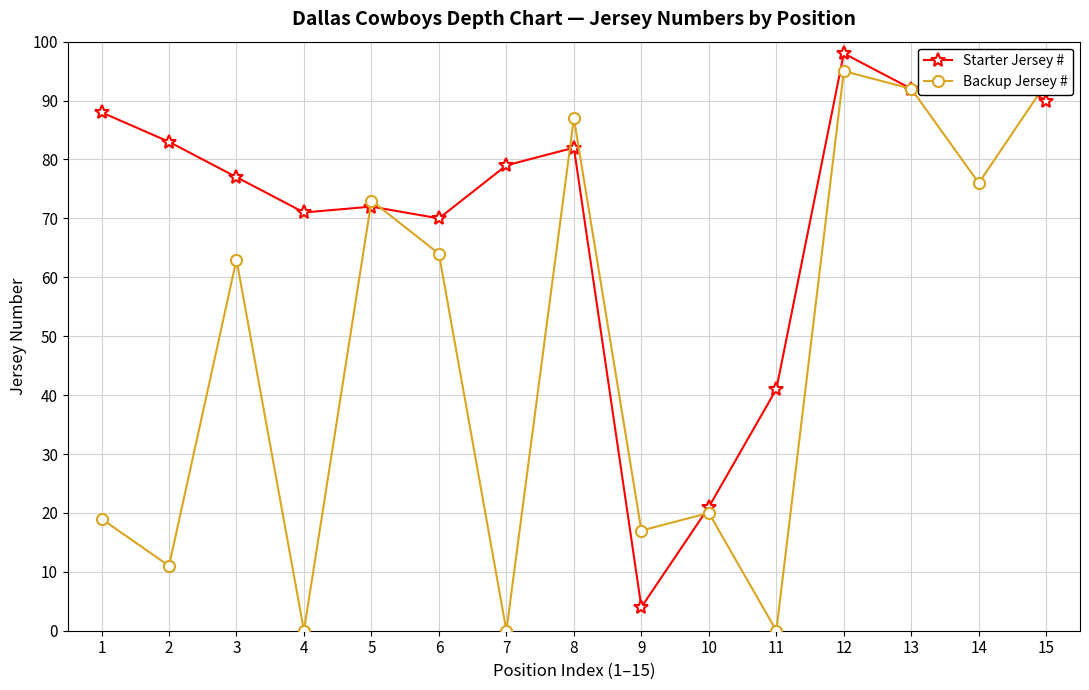

How many lines are shown in the chart?

2